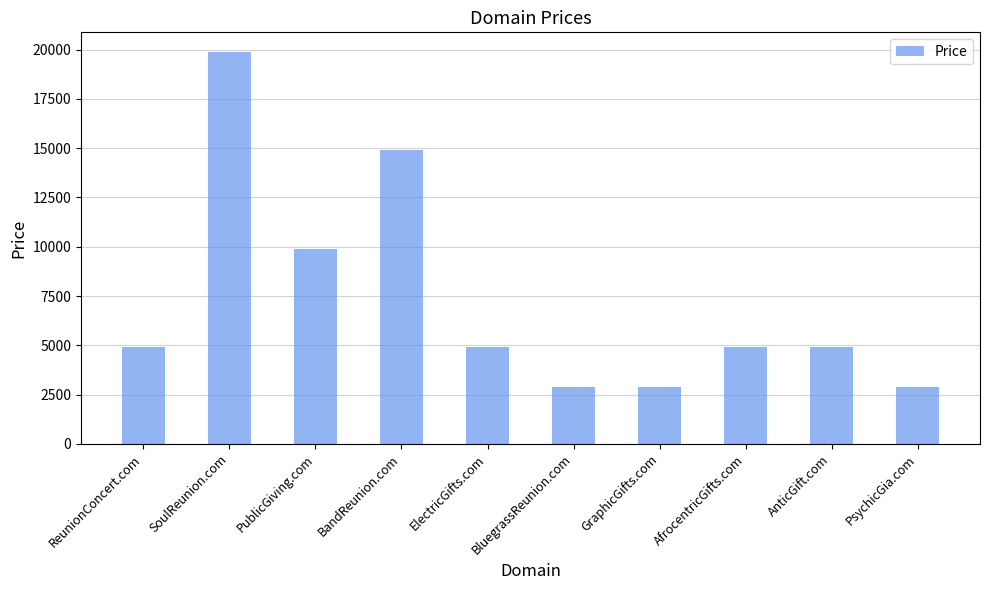

Between AnticGift.com and GraphicGifts.com, which is larger?

AnticGift.com